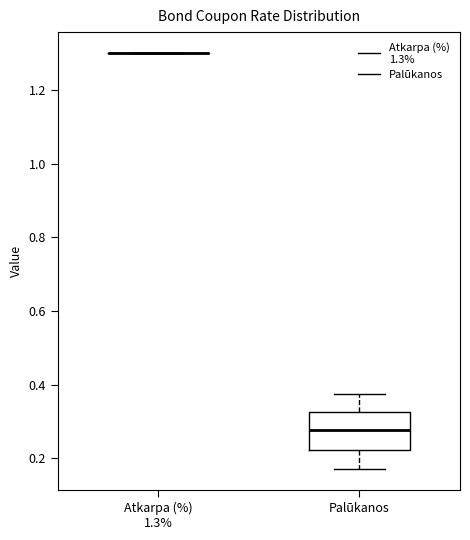

Which box is the tallest, from its lower edge to its upper edge?

Palūkanos